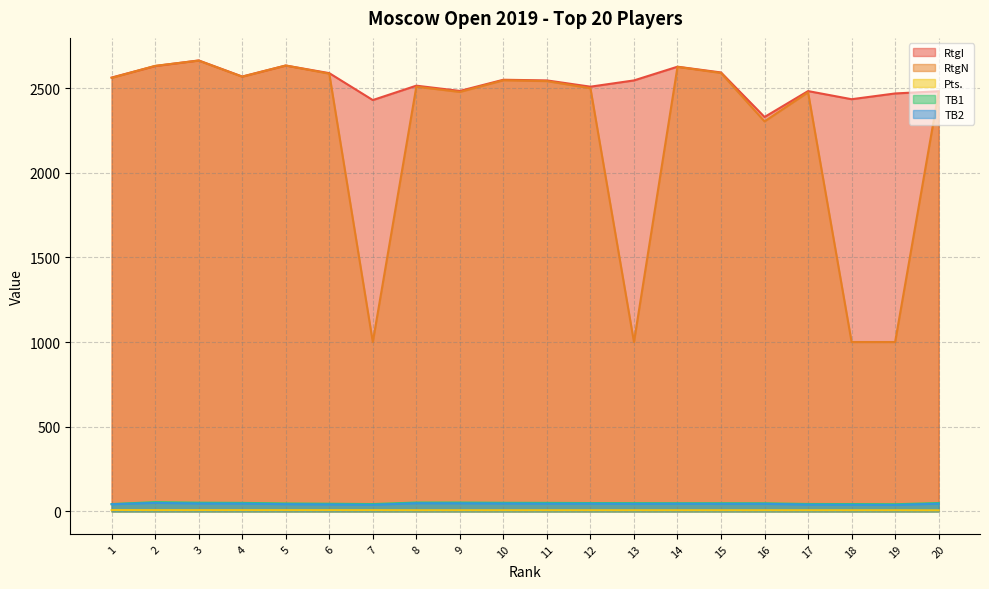

True or false: TB2 has a value of 77.0 at 15.

False